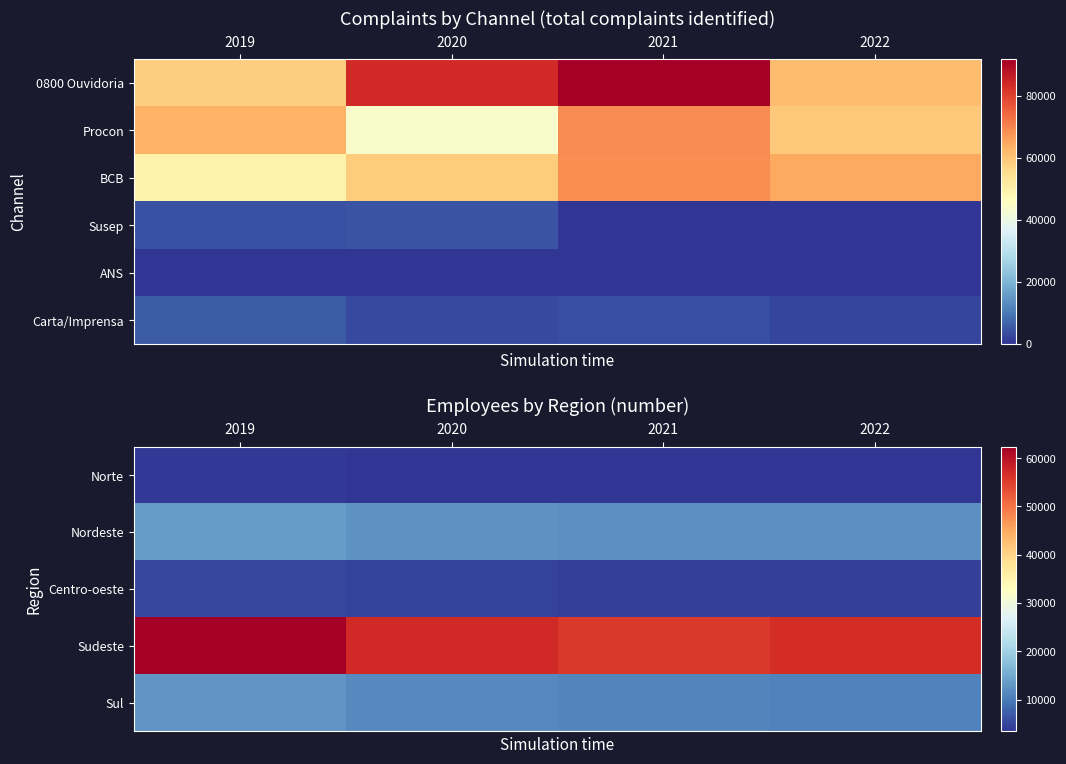

How many categories are shown in the chart?

4